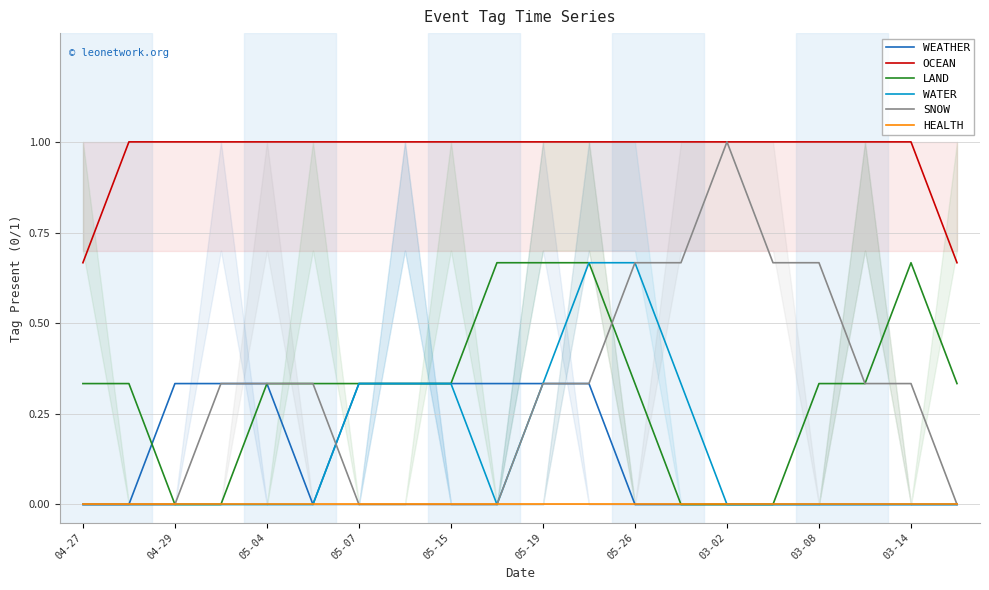

Does the chart display data point markers on the line(s)?

No